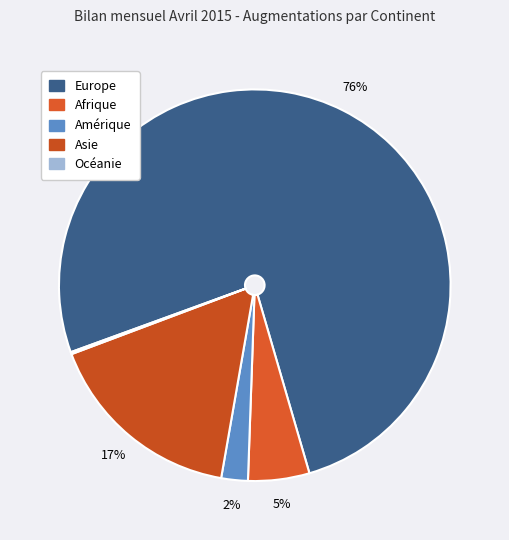

The Asie slice represents 17% of the pie. True or false?

True